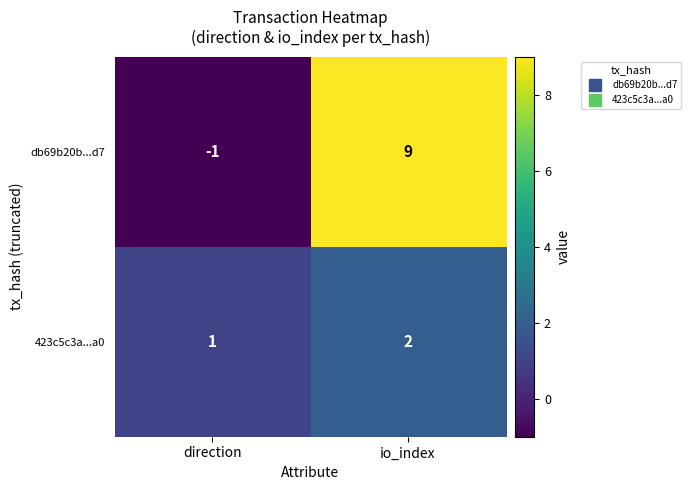

Which series has the widest spread of values?

db69b20b...d7